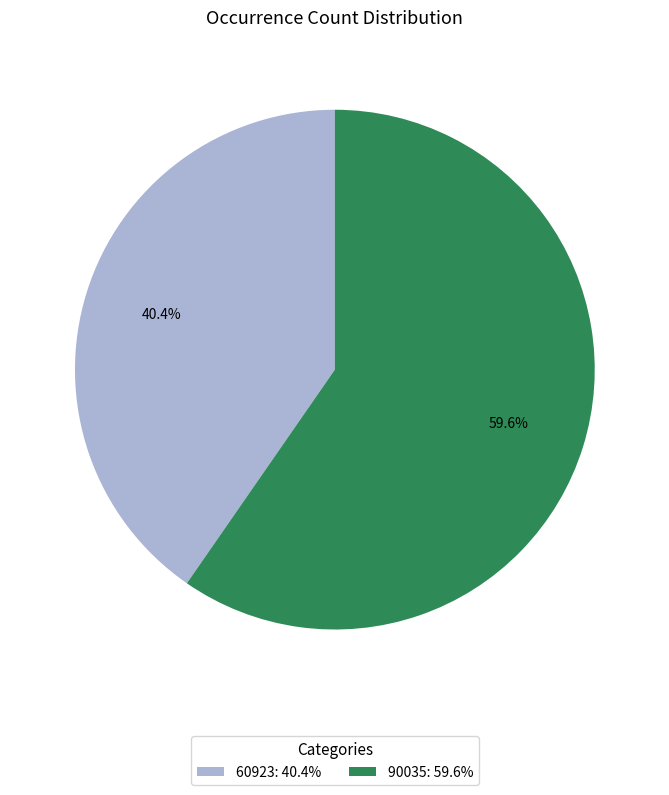

Is it true that 90035 is 60% of the pie?

True